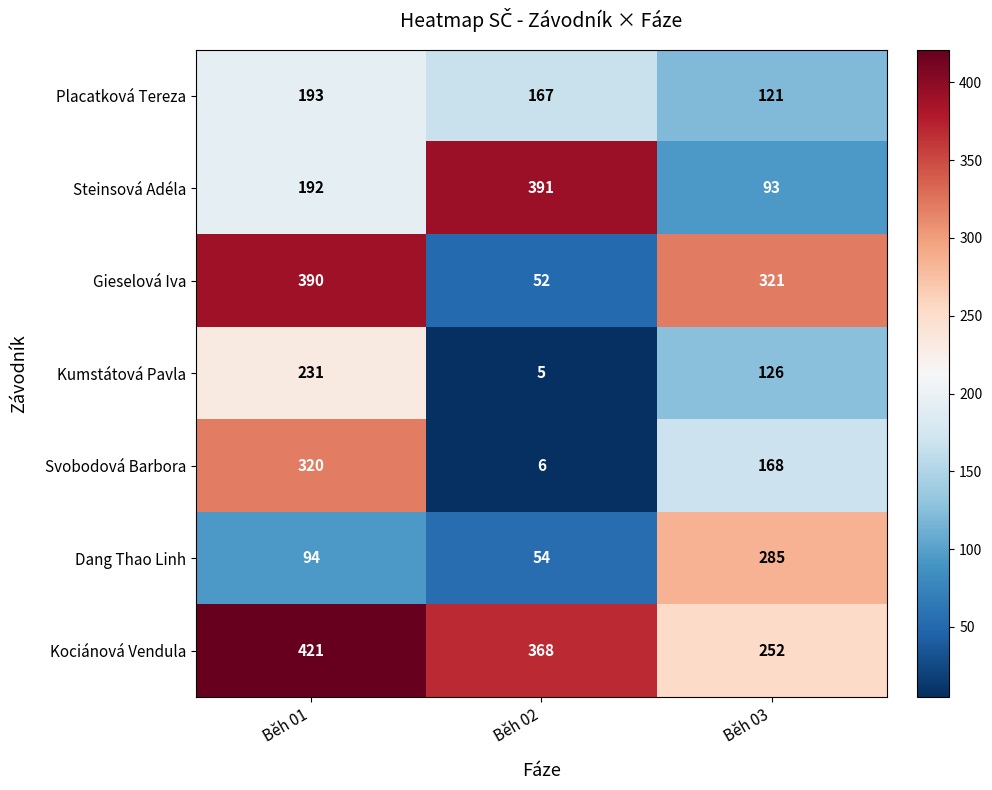

At which category is the sum across all series the highest?

Běh 01